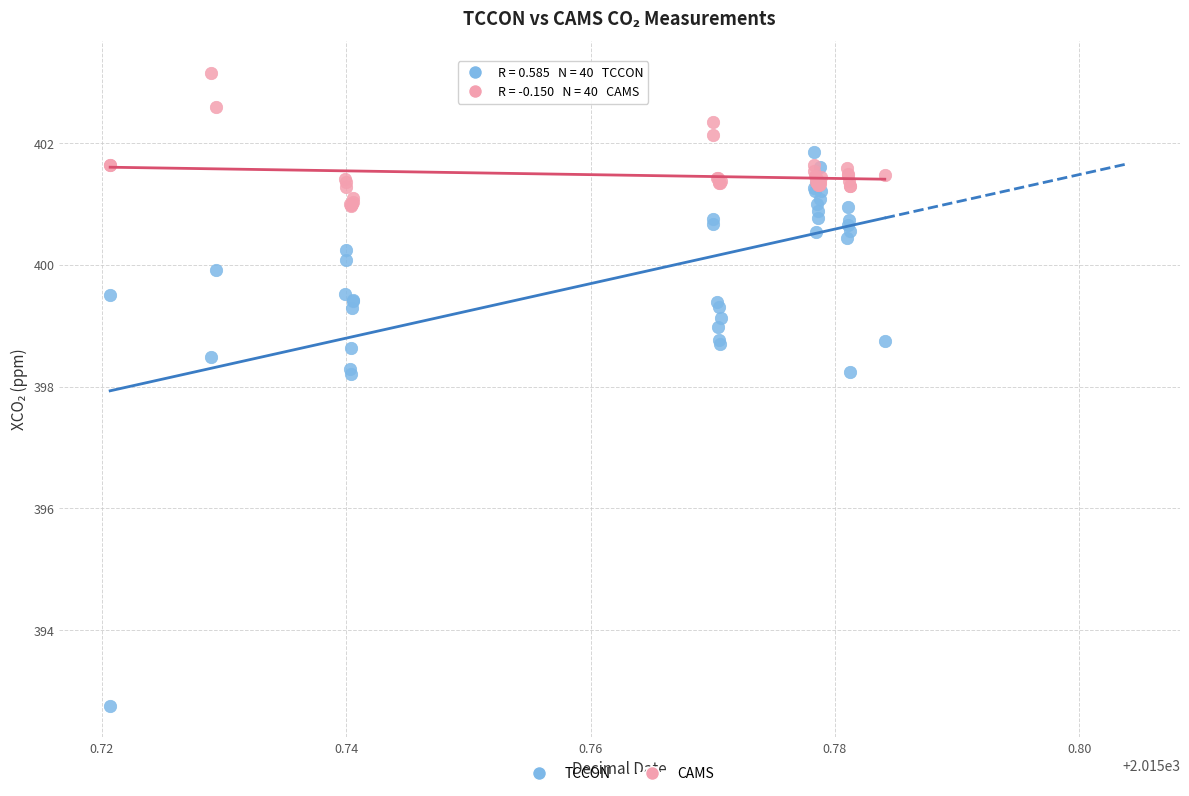

Which series contains the highest Y value?

CAMS